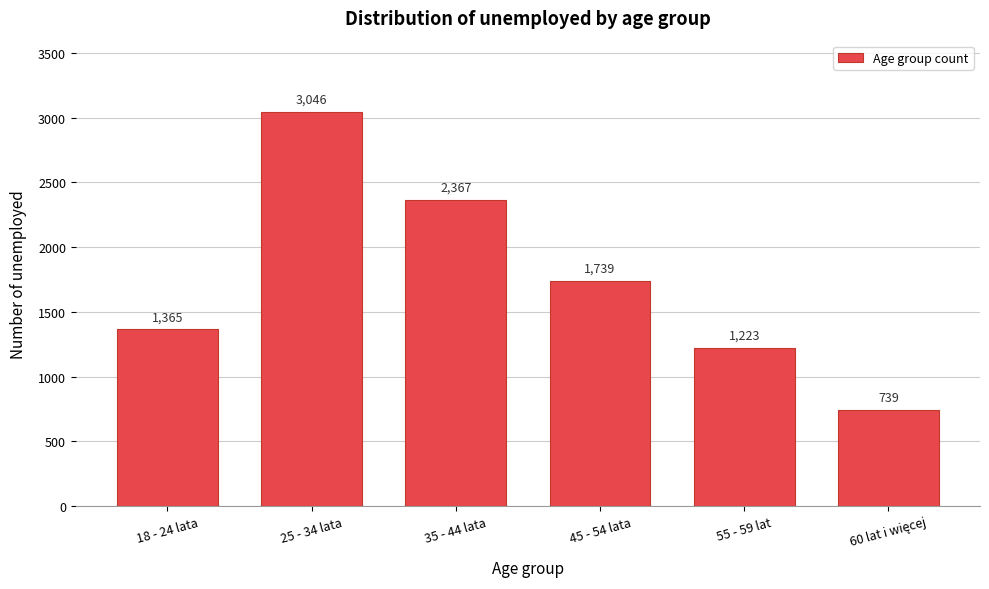

Reading left to right, transcribe all the data shown in this chart.

1365	3046	2367	1739	1223	739